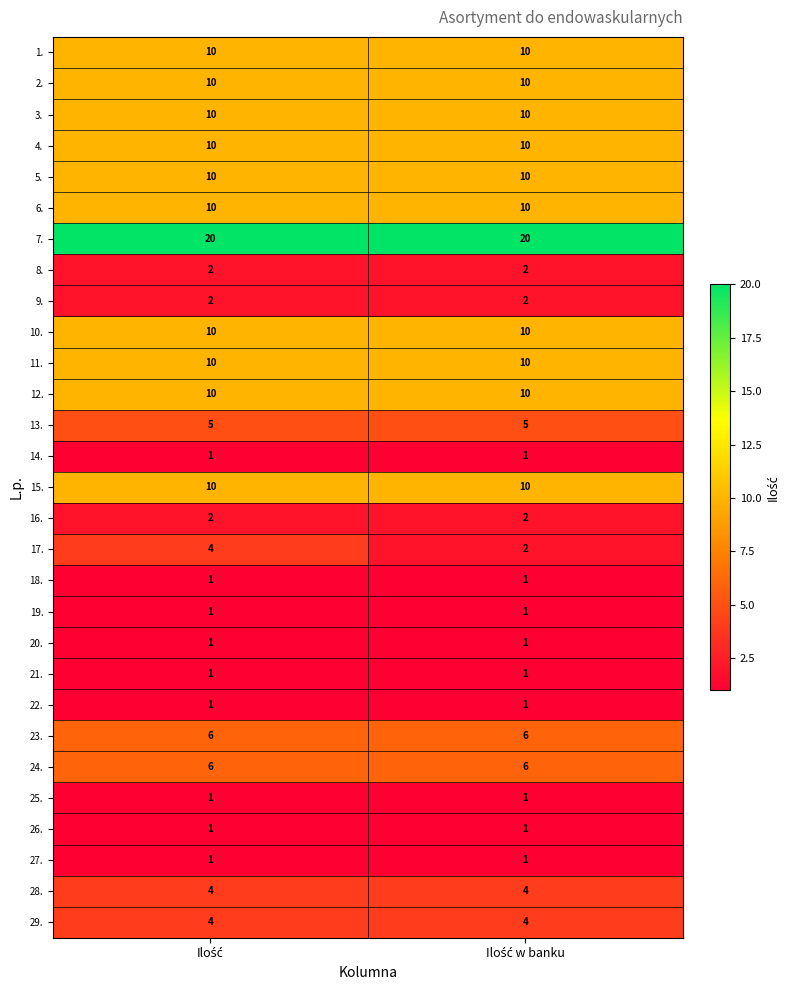

What is the maximum value shown in the chart?

20